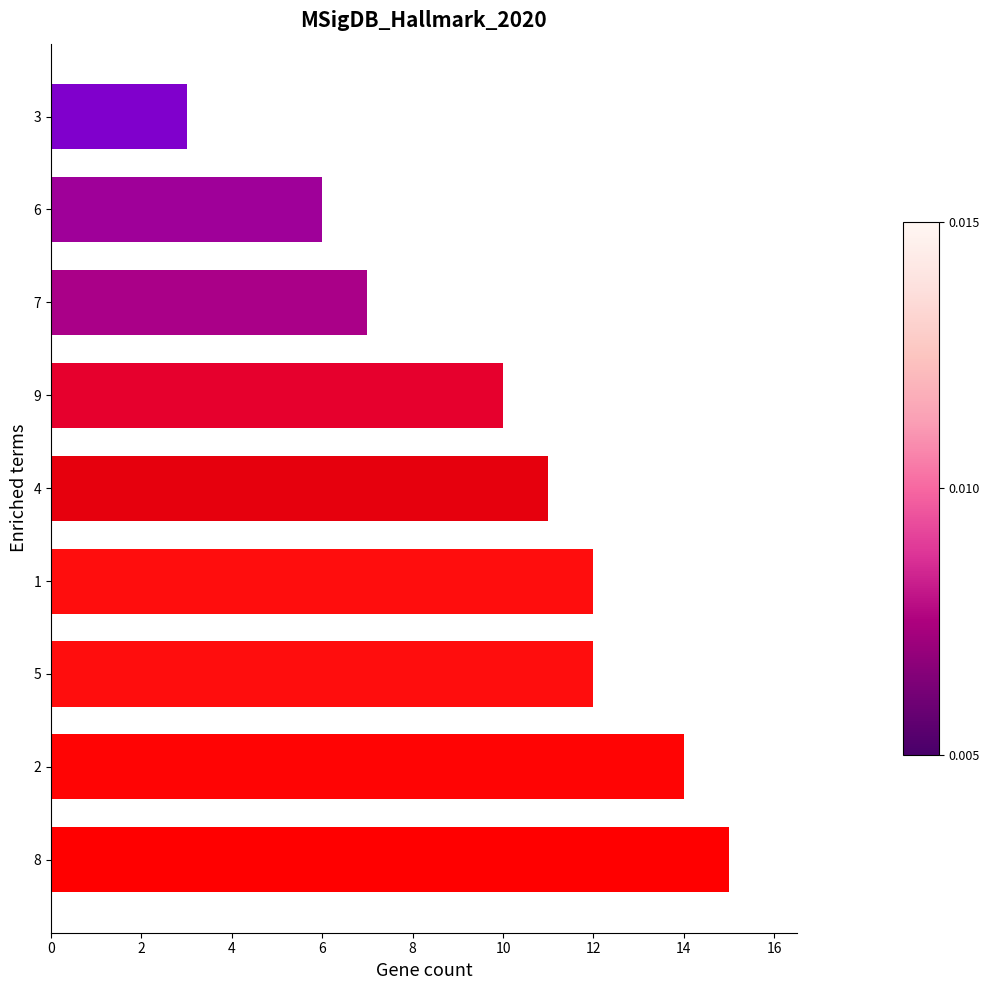

The chart shows a value of 14 at 2. True or false?

True